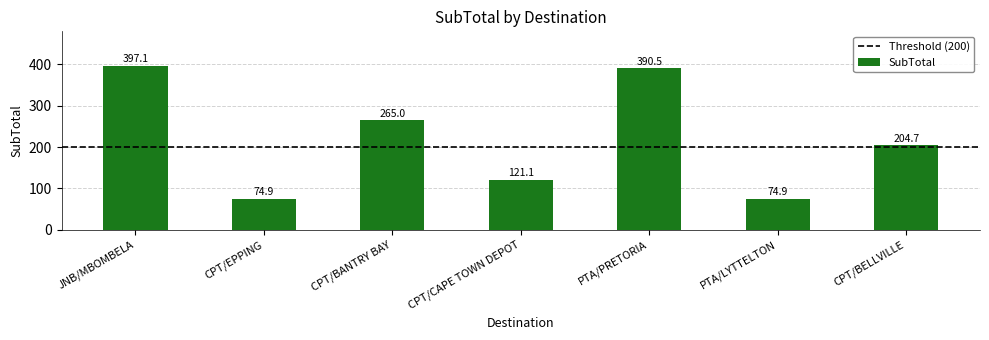

True or false: the data shows 69.7 at CPT/BELLVILLE.

False